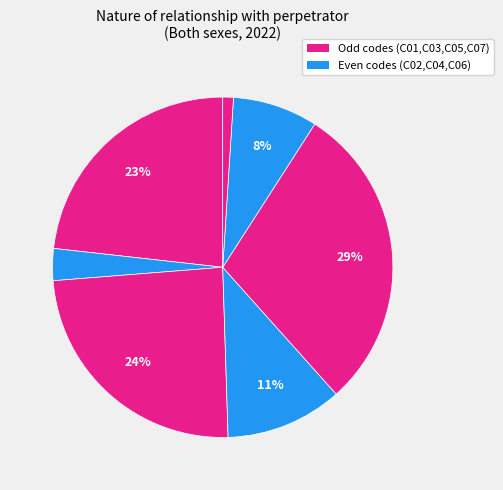

Count the number of slices in the pie.

7